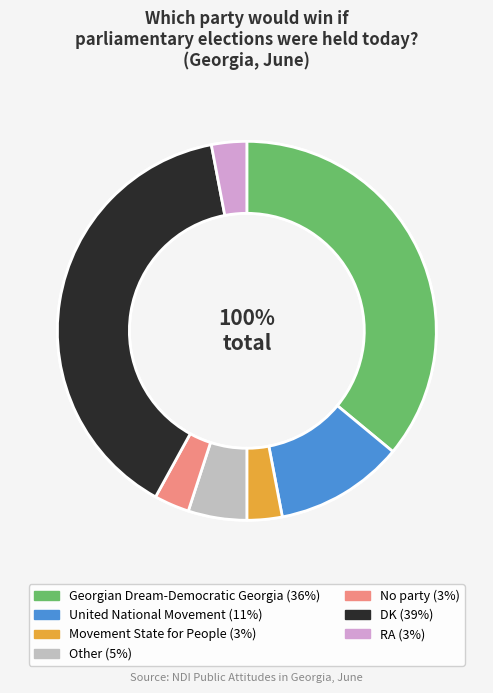

What is the change in value from Georgian Dream-Democratic Georgia to Movement State for People?

-33